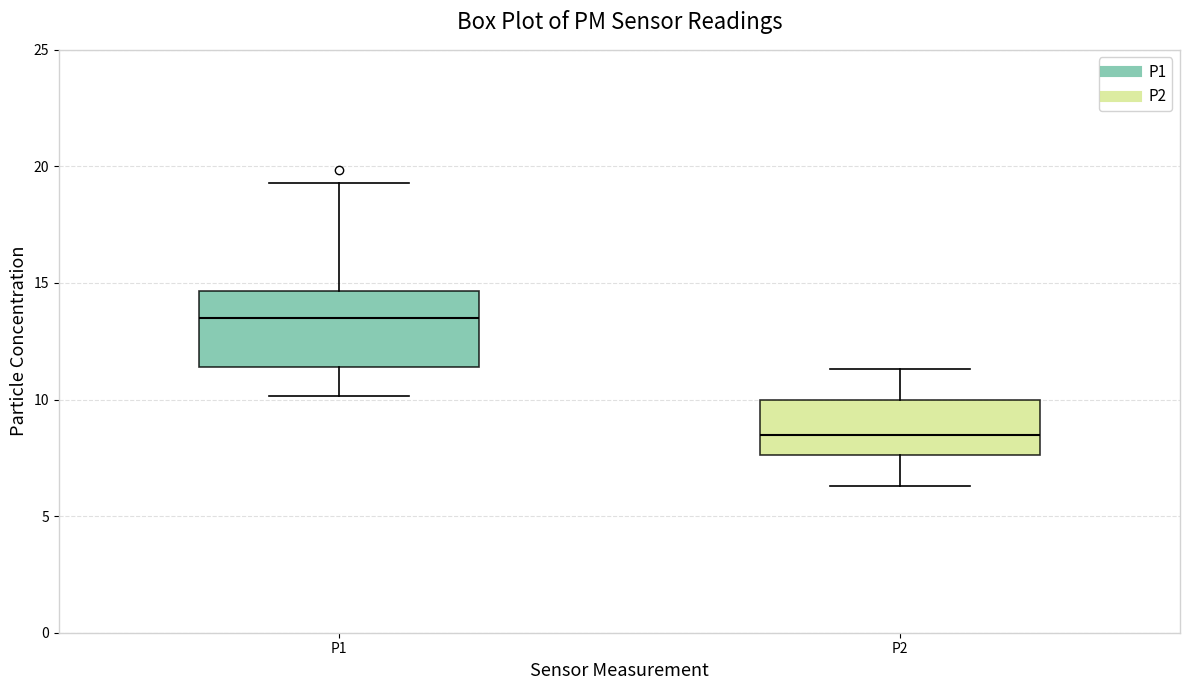

Which box has the highest median line?

P1